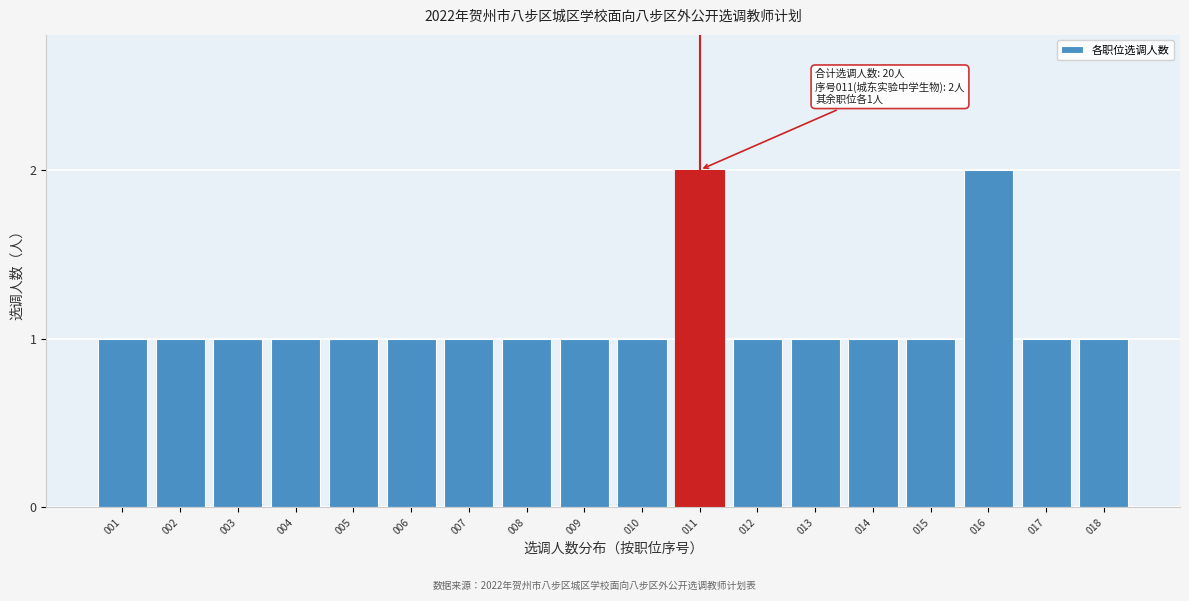

Reading left to right, what are all the values shown in this chart?

1	1	1	1	1	1	1	1	1	1	2	1	1	1	1	2	1	1